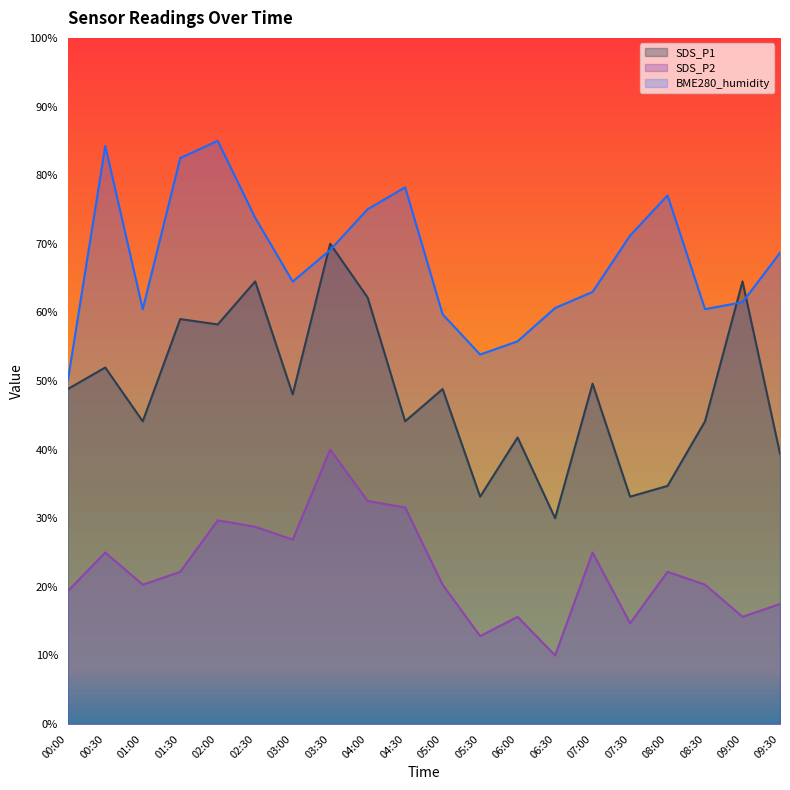

The value of SDS_P2 at 03:30 is 40.0. True or false?

True